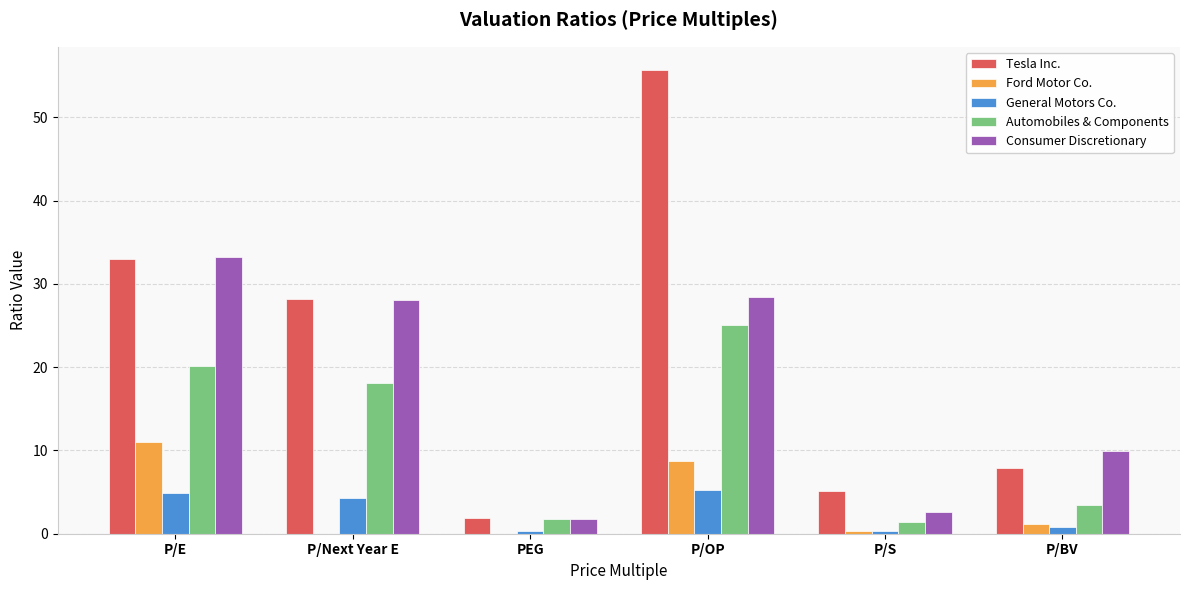

Which series has the largest total across all categories?

Tesla Inc.